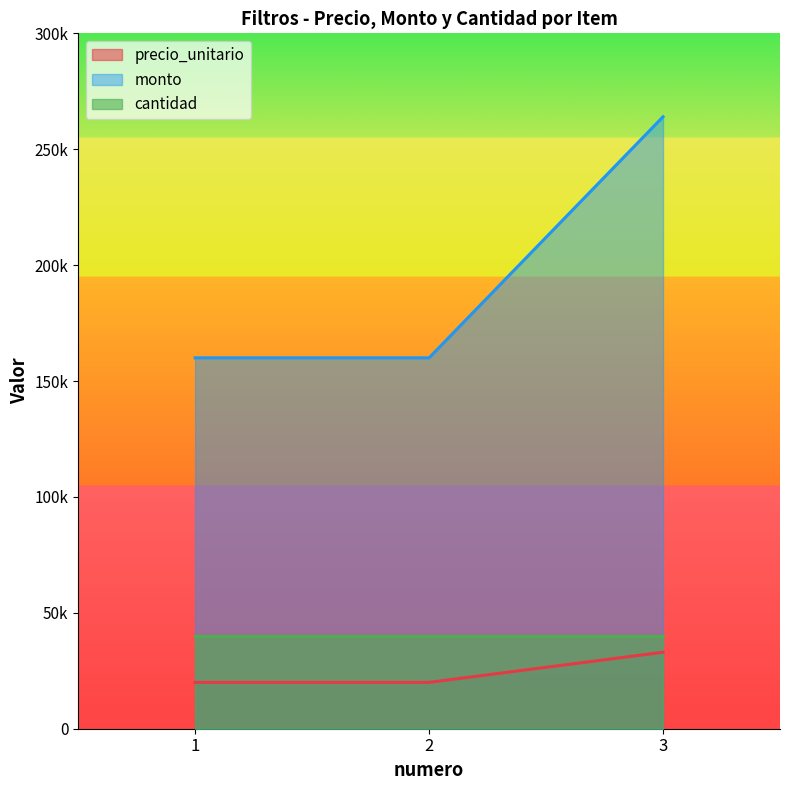

The precio_unitario series shows 5331 at 2. True or false?

False